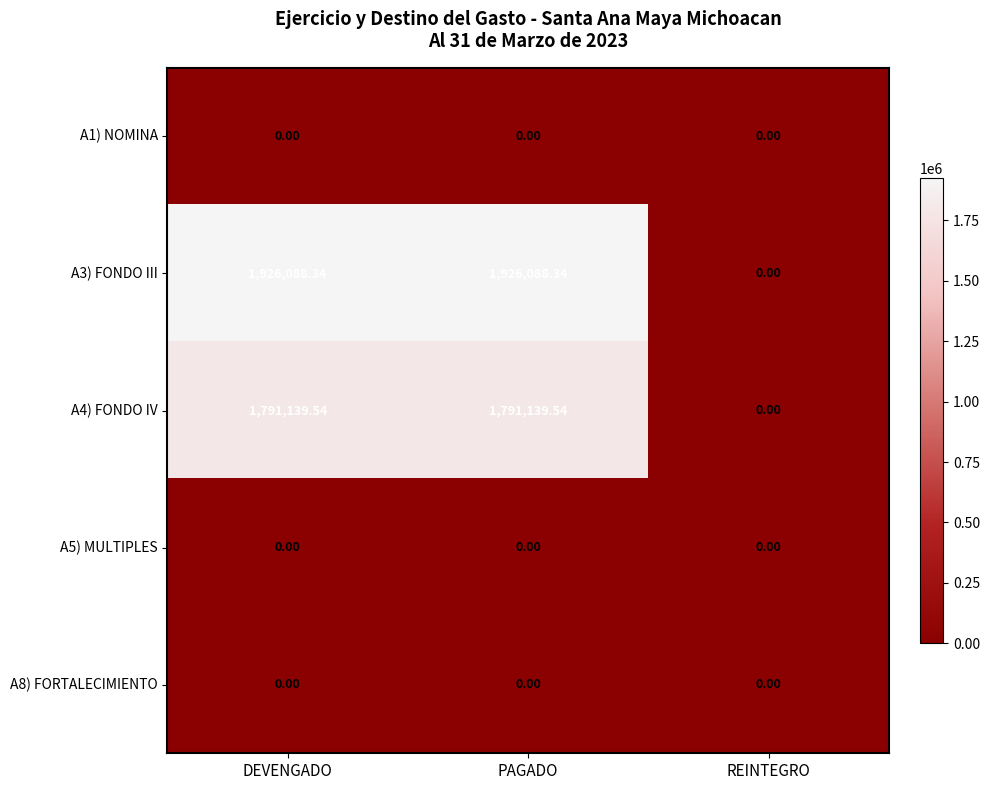

At which label does A3) FONDO III reach its minimum?

REINTEGRO